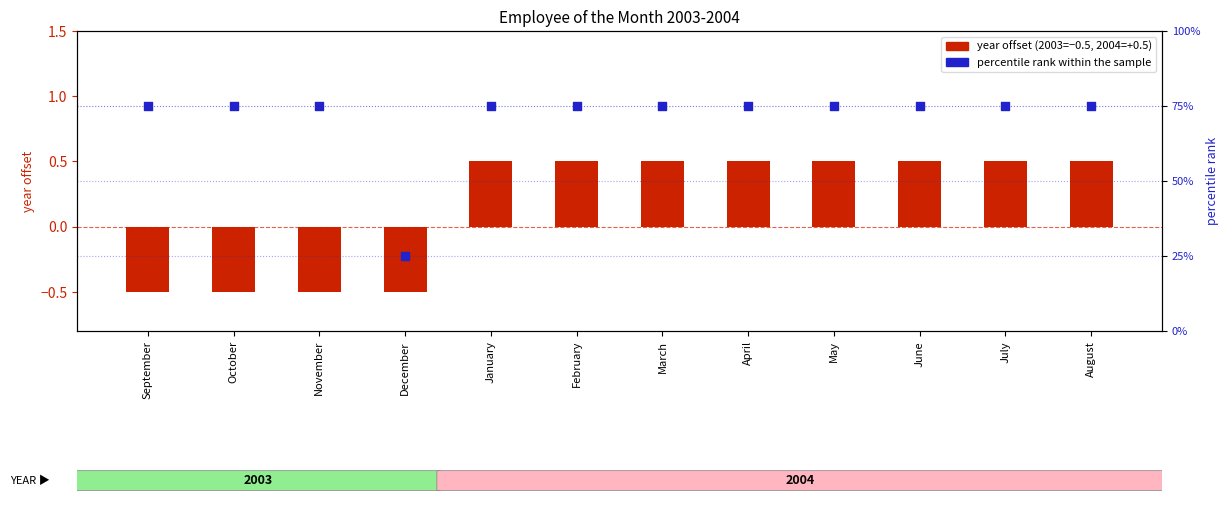

At which category is the sum across all series the highest?

January